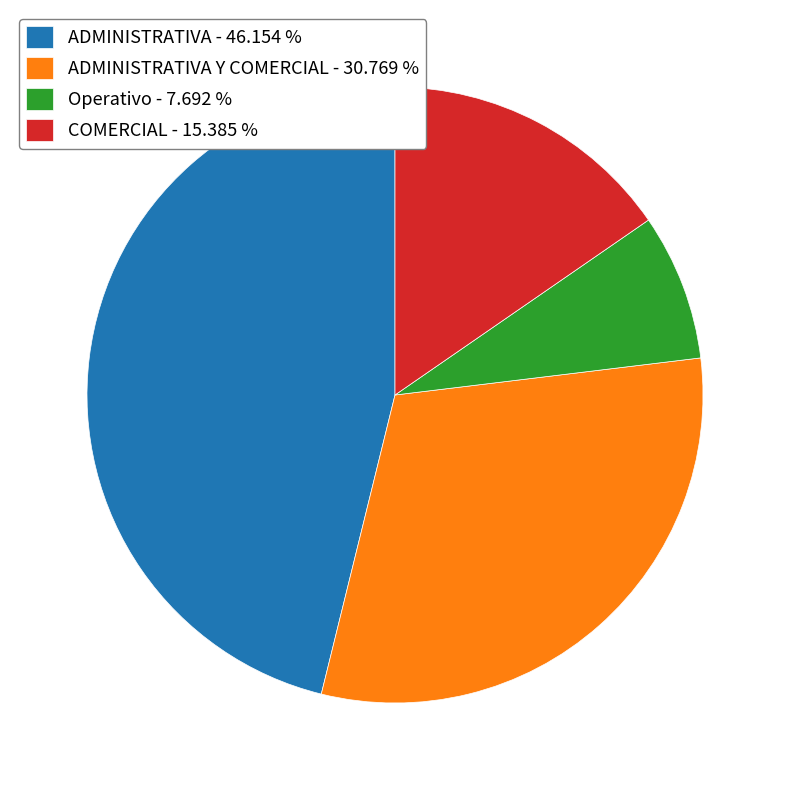

Count the number of slices in the pie.

4